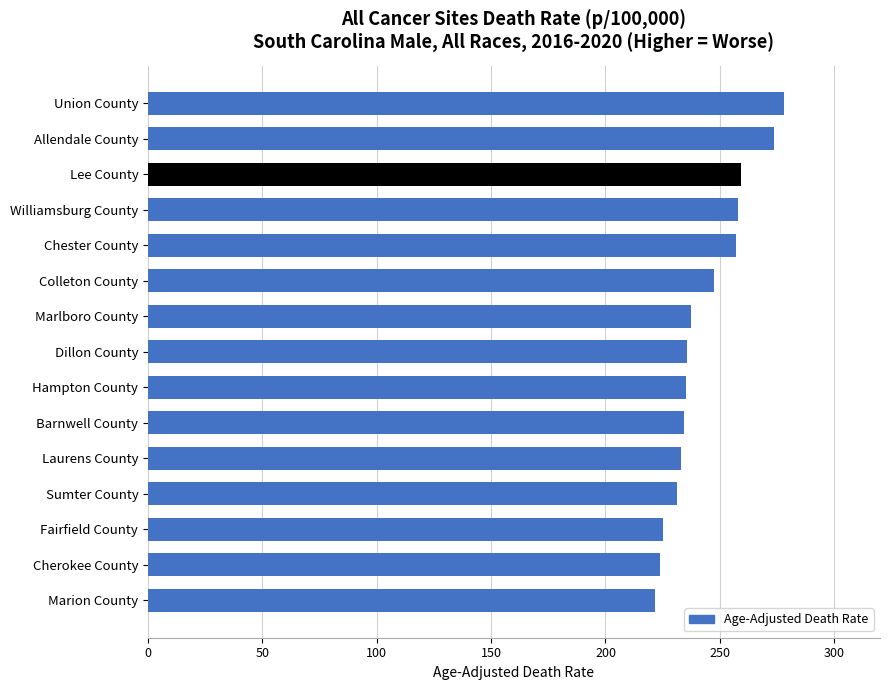

What is the change in value from Sumter County to Union County?

+46.8